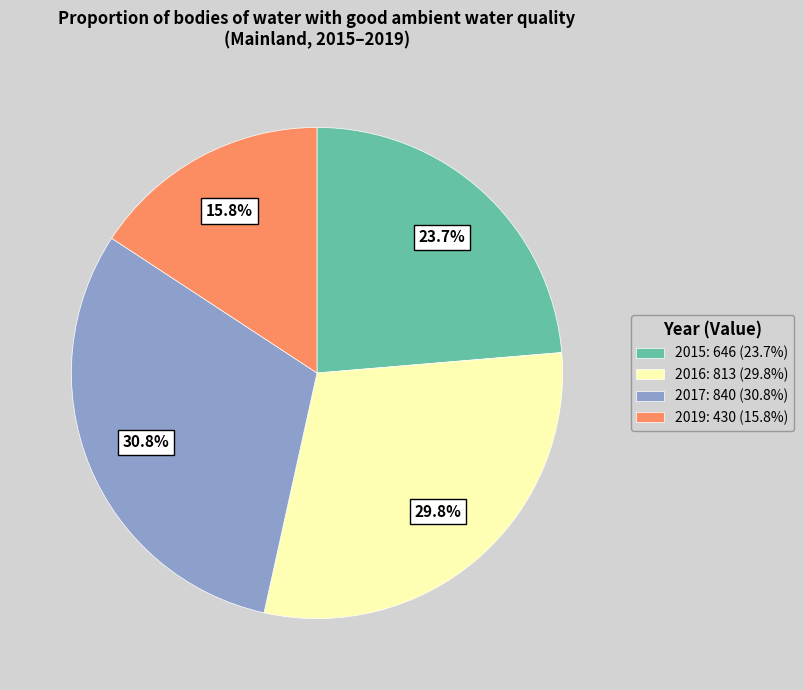

Is 2015 the majority of the pie?

No